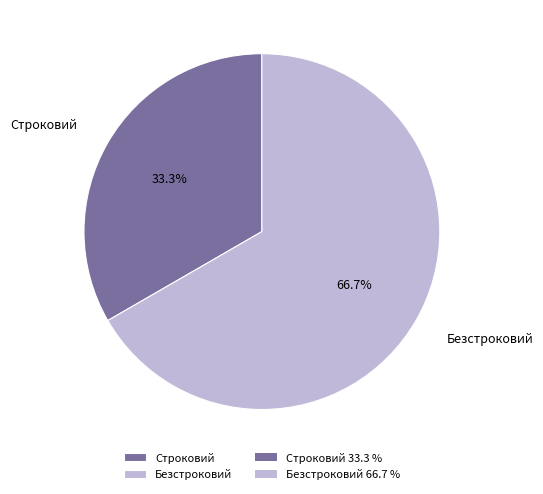

How many segments does this pie chart have?

2